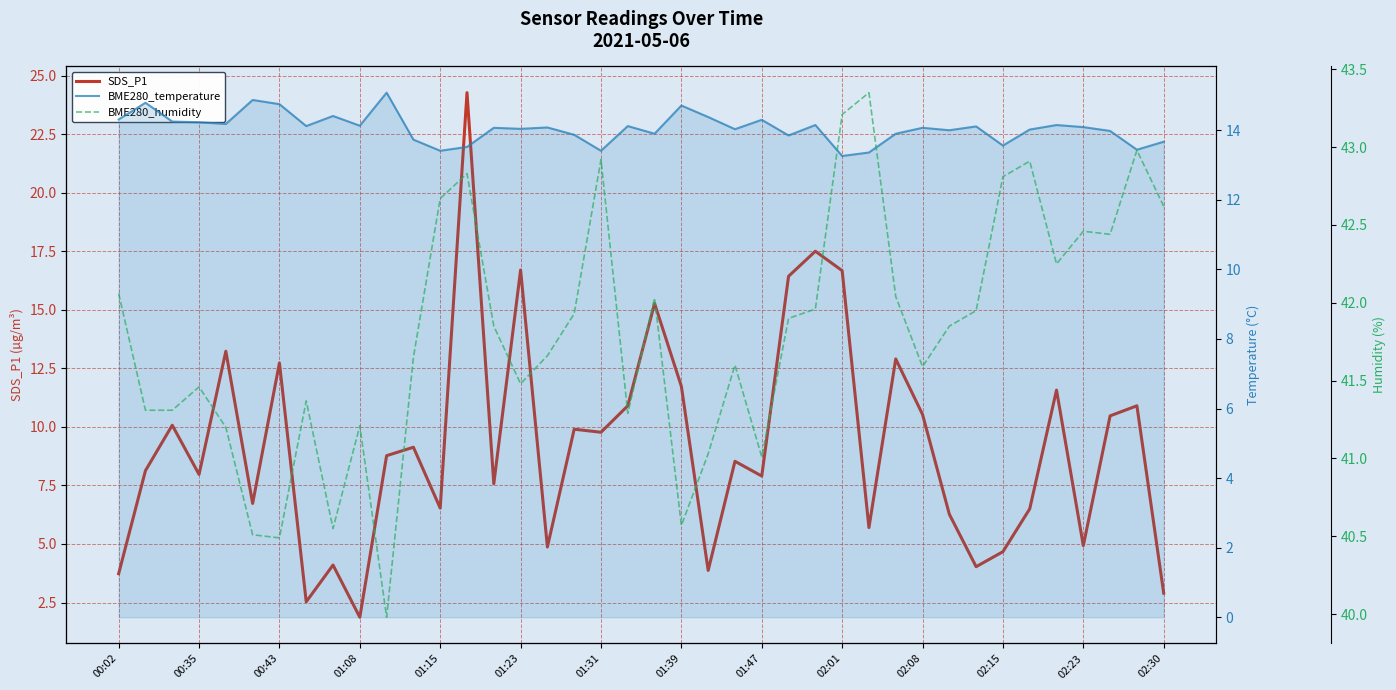

Is the value of BME280_humidity at 17 greater than the value of SDS_P1 at 02:30?

Yes